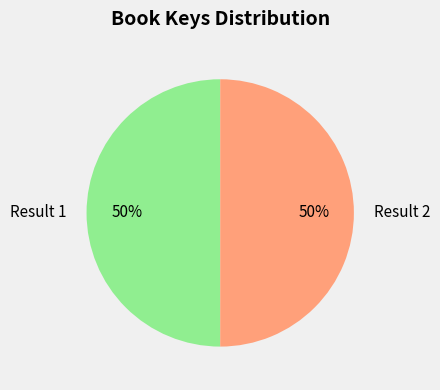

The Result 2 slice represents 50% of the pie. True or false?

True